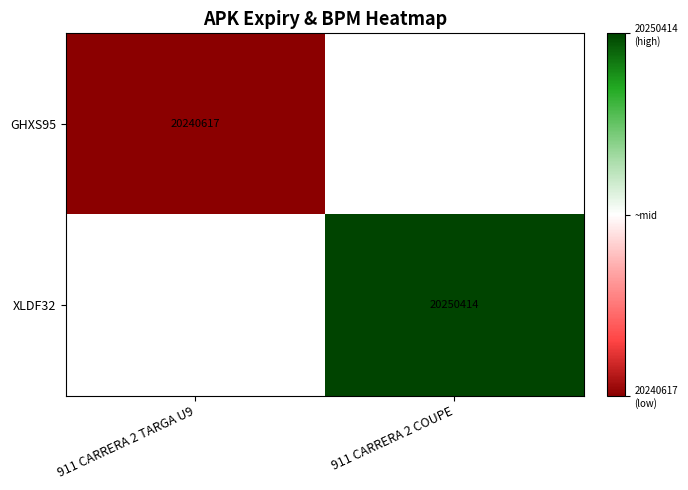

At how many categories does at least one series exceed 20247620?

1